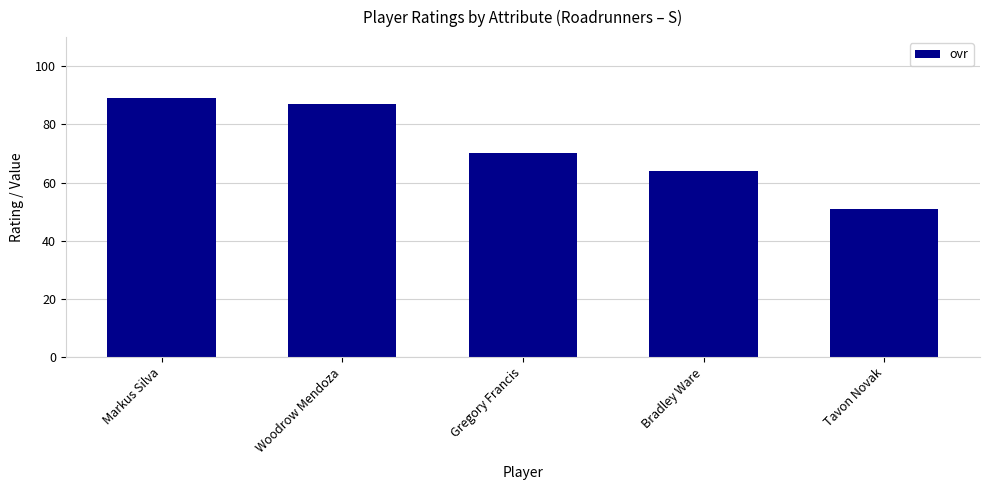

Is it true that the value at Markus Silva is 27?

False